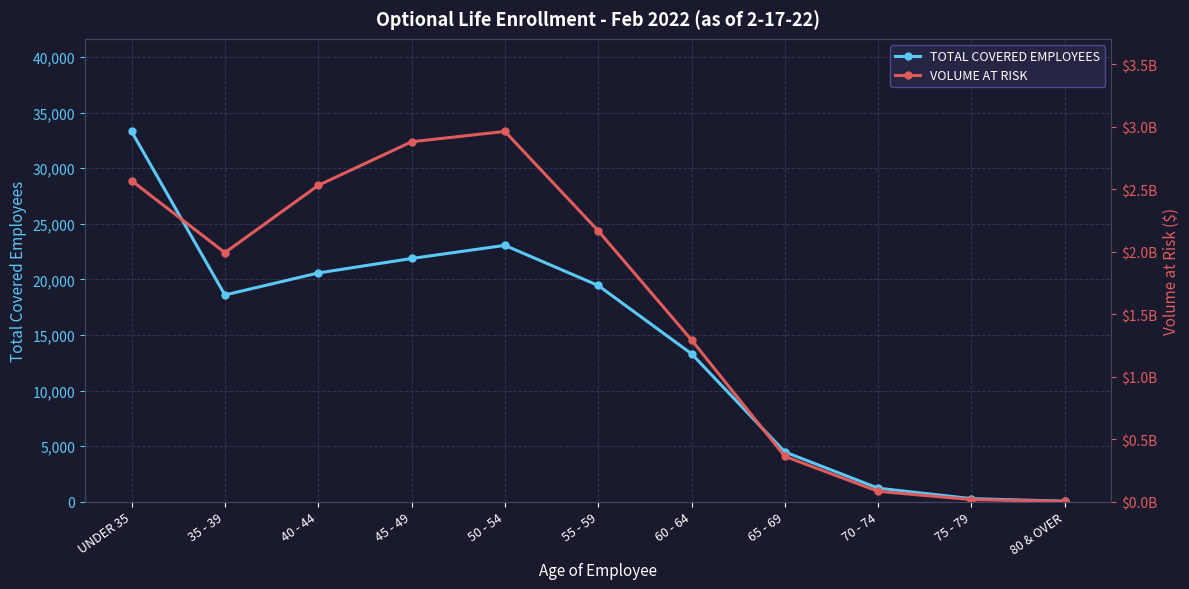

Where is VOLUME AT RISK nearest to the value 1483255000?

60 - 64